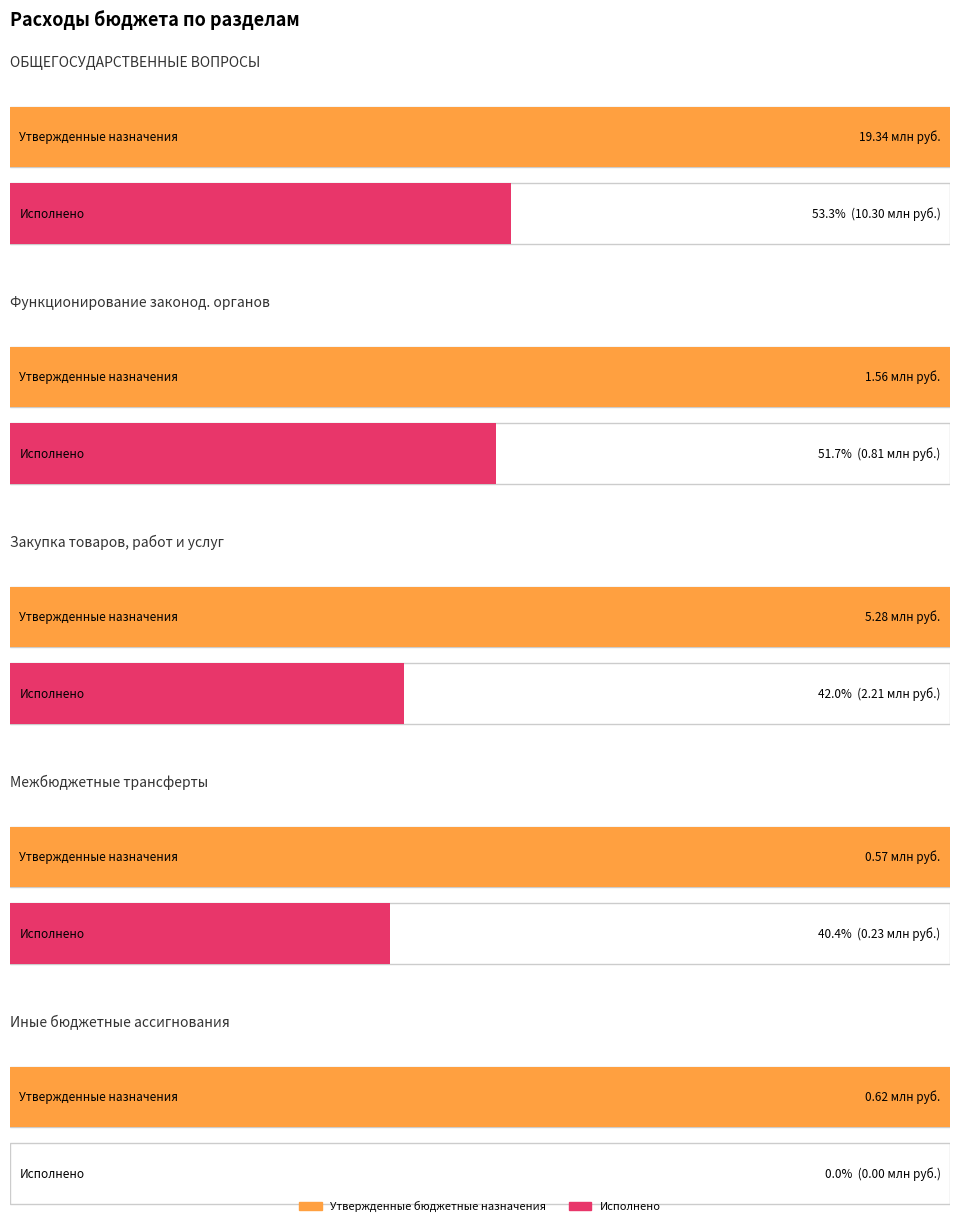

What is the difference between the second highest and second lowest values in the Исполнено series?

1984539.9